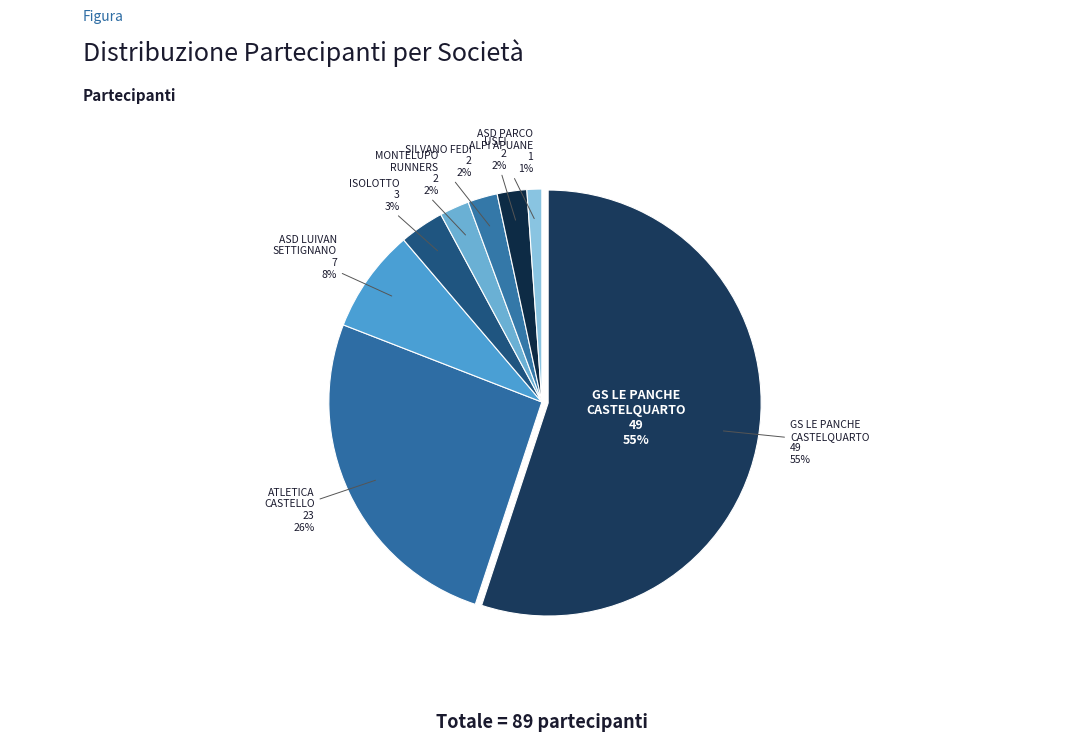

Count the number of slices in the pie.

8